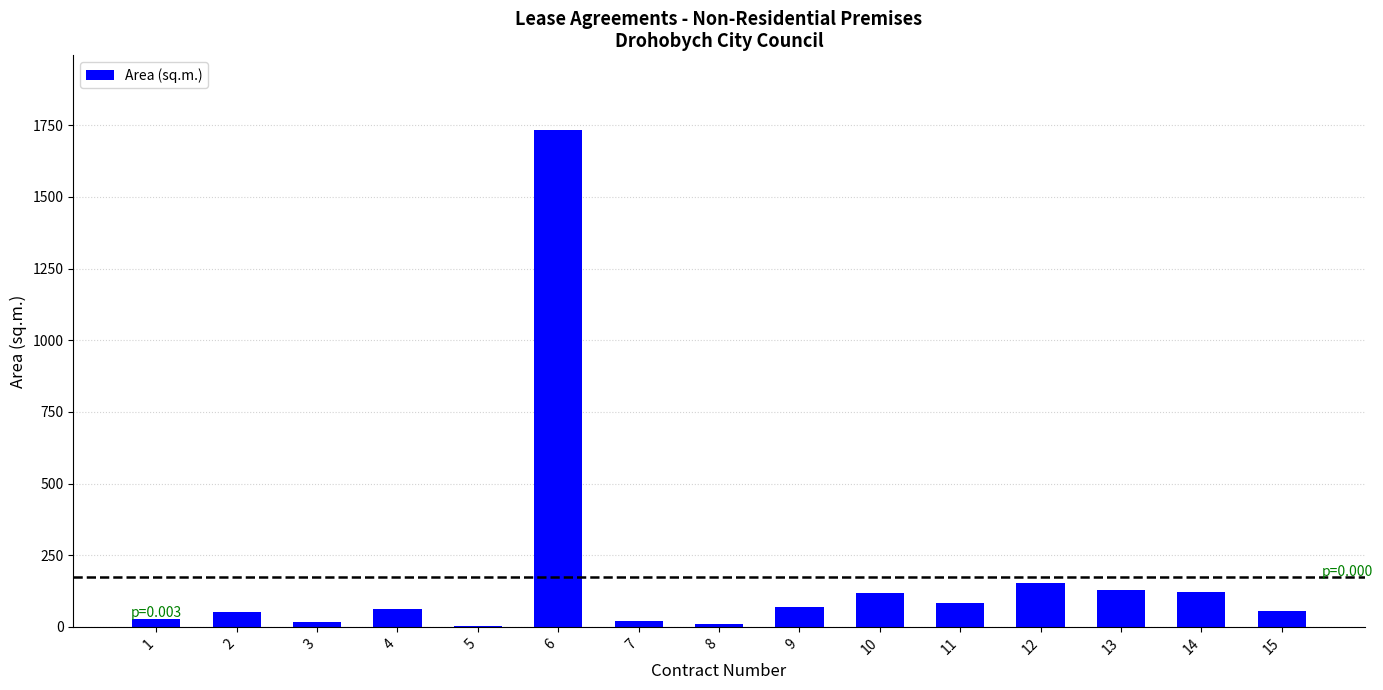

The value at 4 is 61.6. True or false?

True